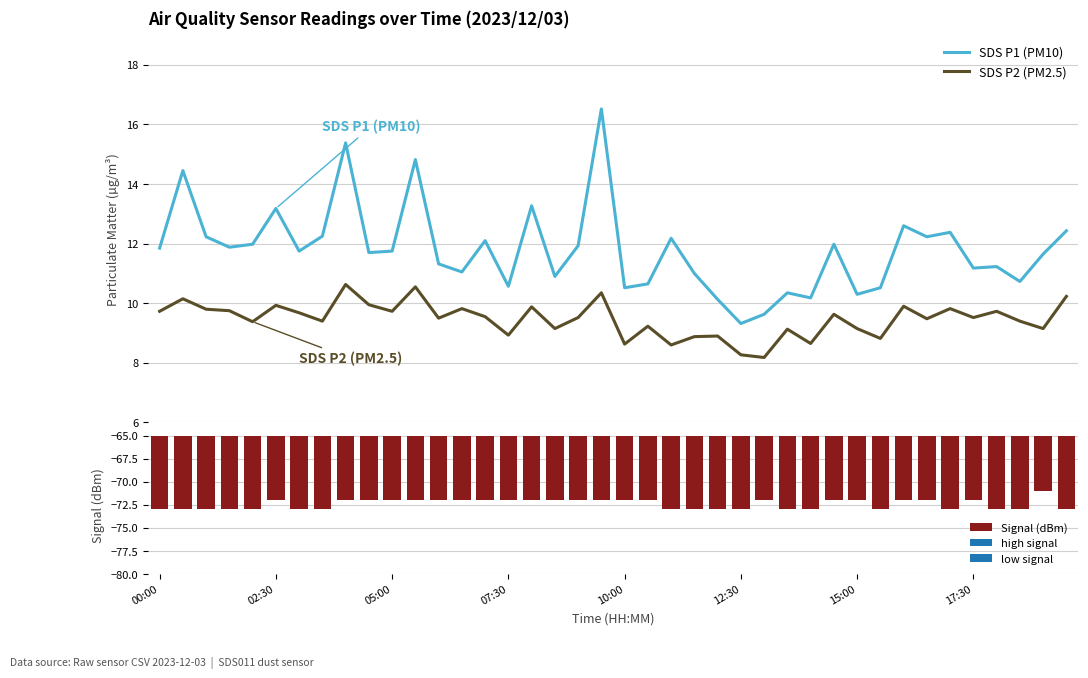

True or false: SDS P2 (PM2.5) and SDS P1 (PM10) intersect in this chart.

False